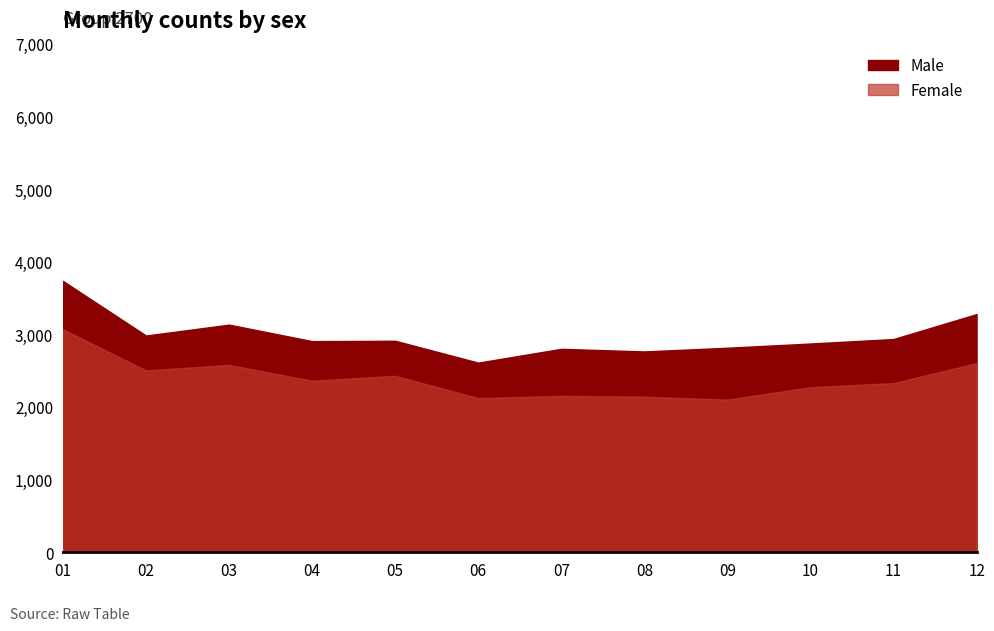

What is the approximate value of Female at 01, to the nearest 100?

3100